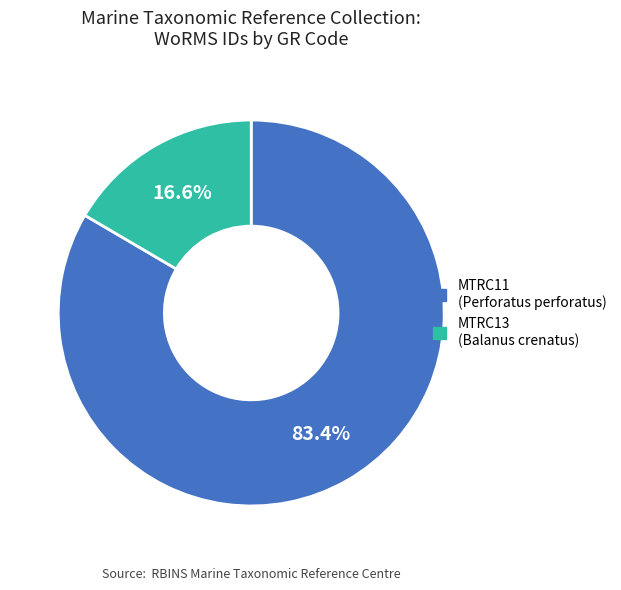

Combined, what portion of the pie is MTRC11 and MTRC13?

100.0%